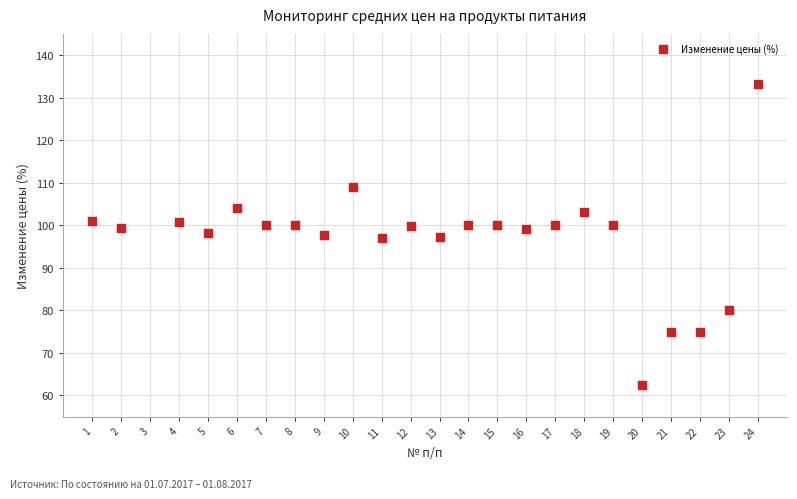

What is the range of X values (max minus min)?

23.0